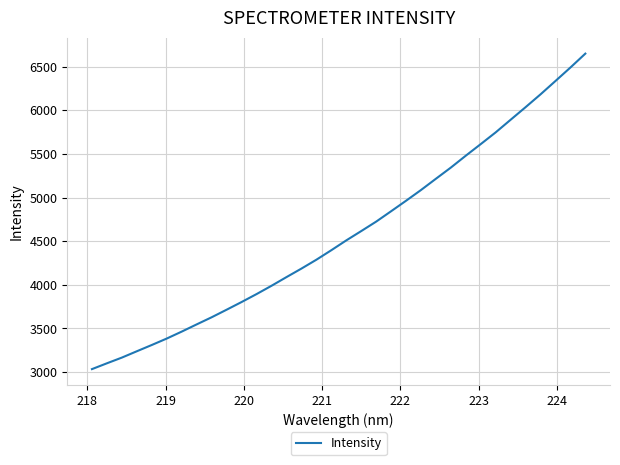

Reading left to right, transcribe all the data shown in this chart.

3034.3	3101.1	3166.5	3239.1	3311.1	3384.9	3464.4	3547.2	3628.6	3715.3	3803.3	3894.3	3989.5	4088.8	4186.4	4288.1	4397.1	4509.6	4616.3	4724.8	4843.8	4964.1	5087.0	5216.3	5344.5	5480.7	5613.4	5747.9	5892.3	6036.3	6183.2	6336.2	6490.2	6649.7